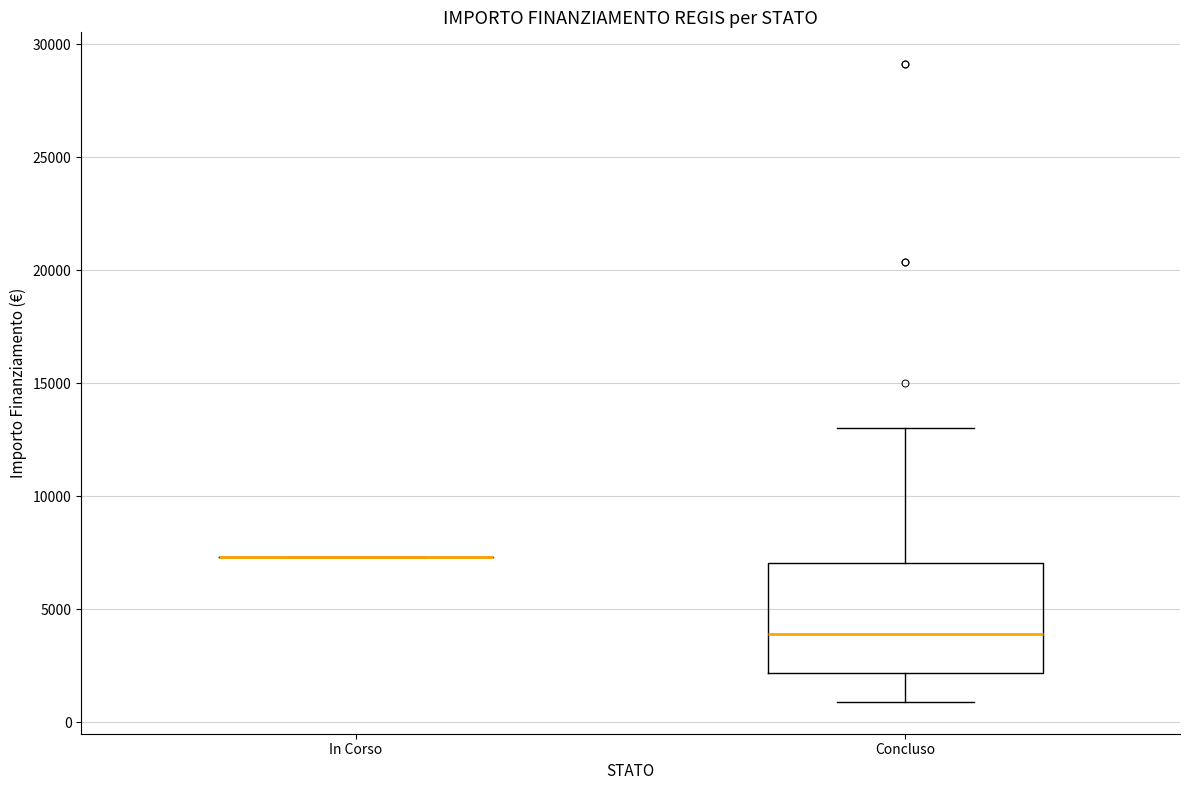

Reading left to right, transcribe this box plot: for each box, give where its median line is, the range the box spans, and where its two whiskers end, as read against the y-axis. The values are not printed on the chart, so give them approximately, as read against the axis.

In Corso: box collapsed to a line at 7500, whiskers 7500 to 7500
Concluso: median 4000, box 2000 to 7000, whiskers 1000 to 13000